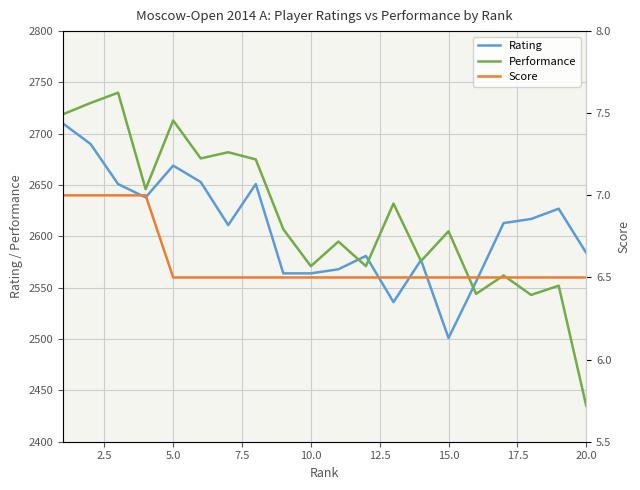

Is it true that Performance equals 3384 at 20.0?

False